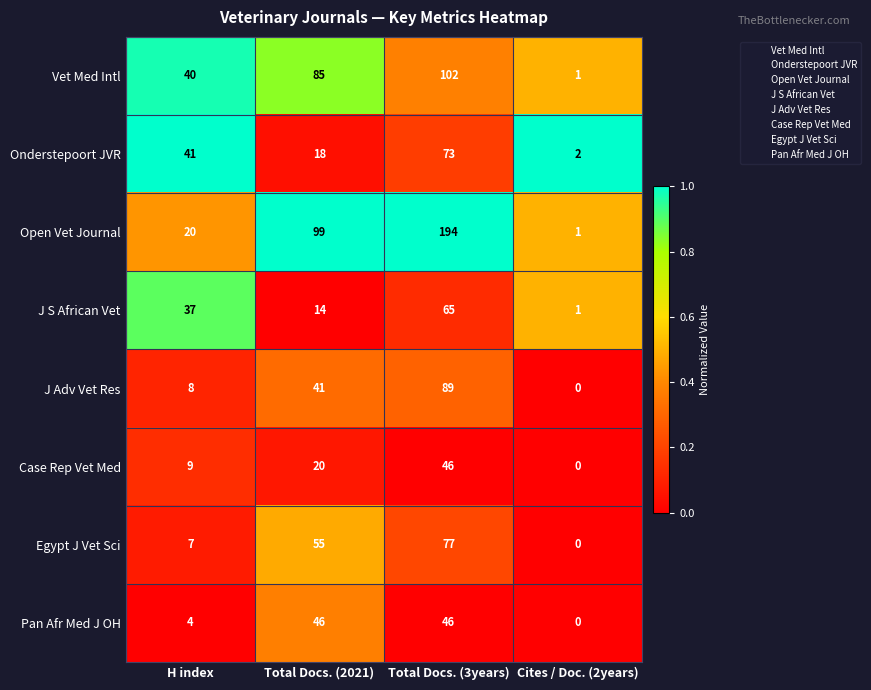

At H index, list the series in order from smallest to largest.

Pan Afr Med J OH, Egypt J Vet Sci, J Adv Vet Res, Case Rep Vet Med, Open Vet Journal, J S African Vet, Vet Med Intl, Onderstepoort JVR